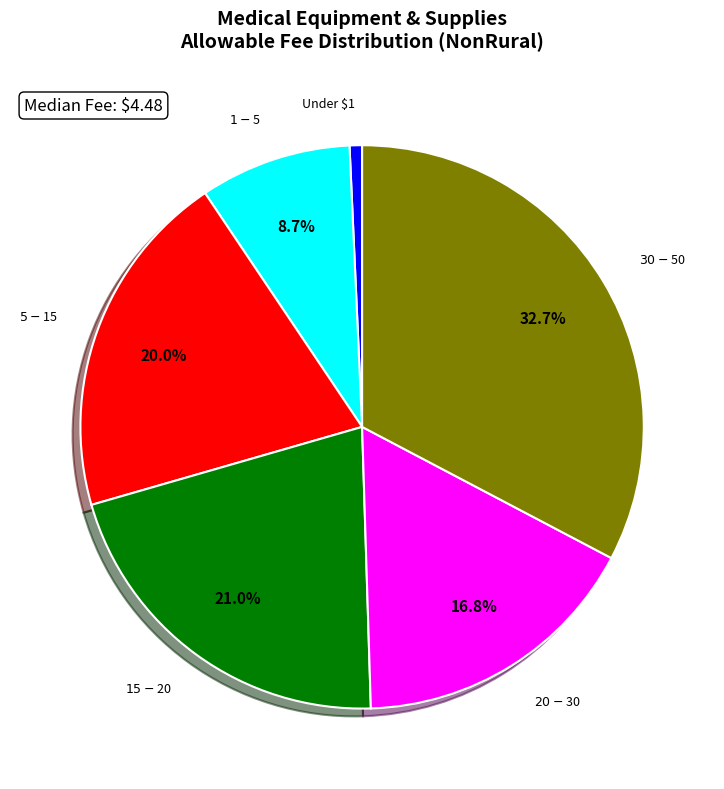

Which category has the smallest portion of the pie?

Under $1